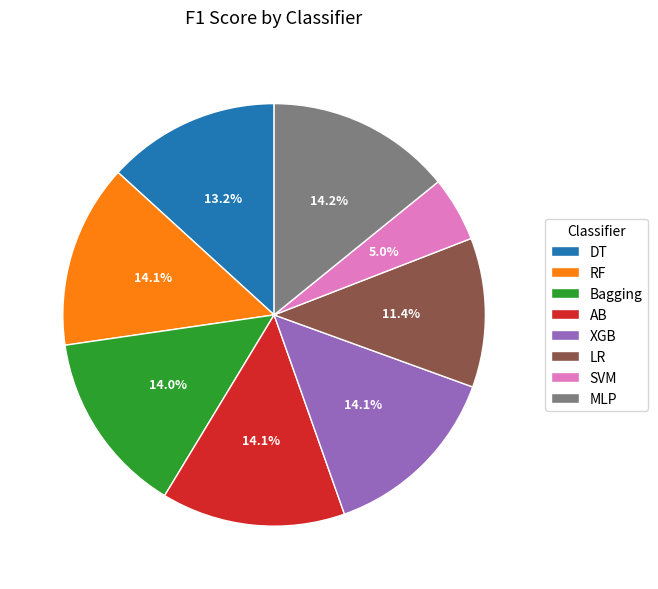

Is there a majority slice in this chart?

No